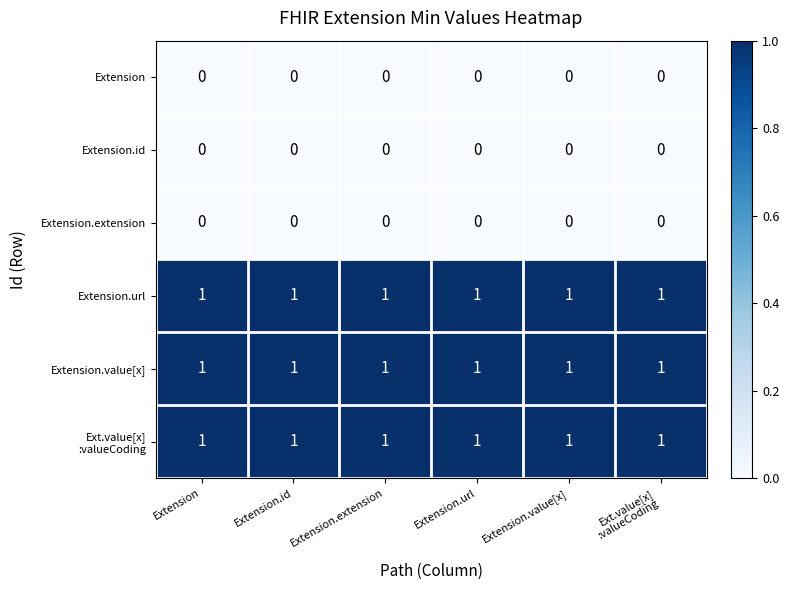

What is the total value across all series at Extension.url?

3